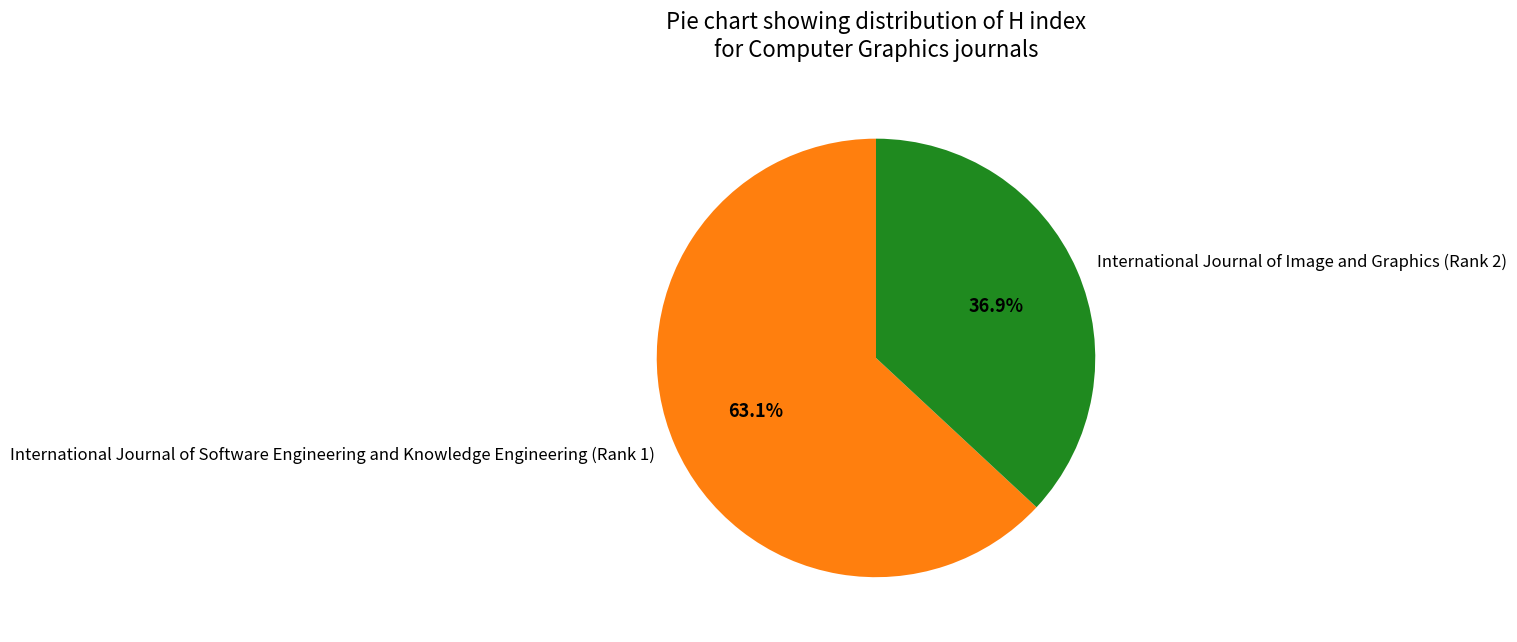

Does International Journal of Image and Graphics (Rank 2) represent more than half of the total?

No